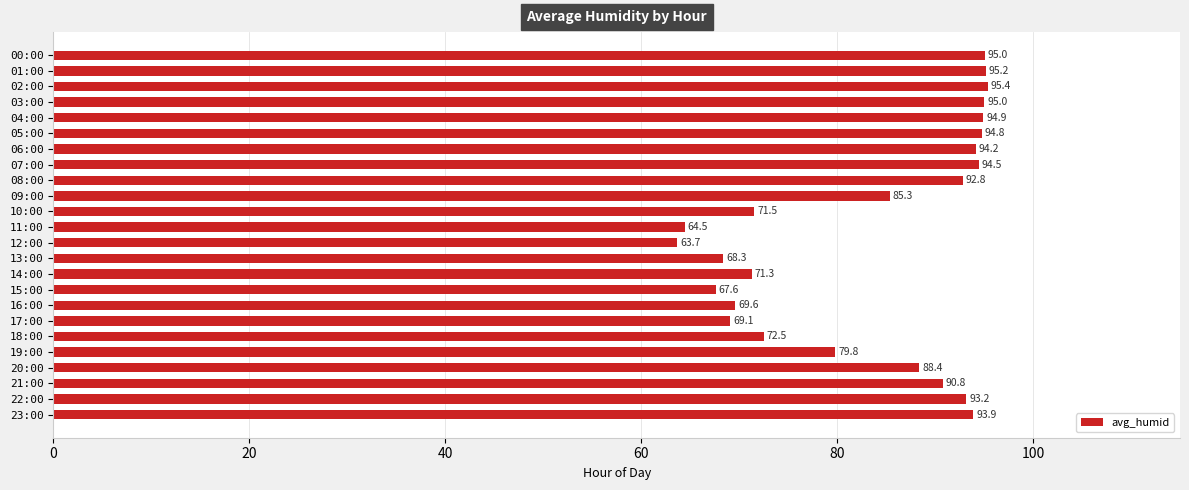

What is the difference between the second highest and minimum values?

31.5